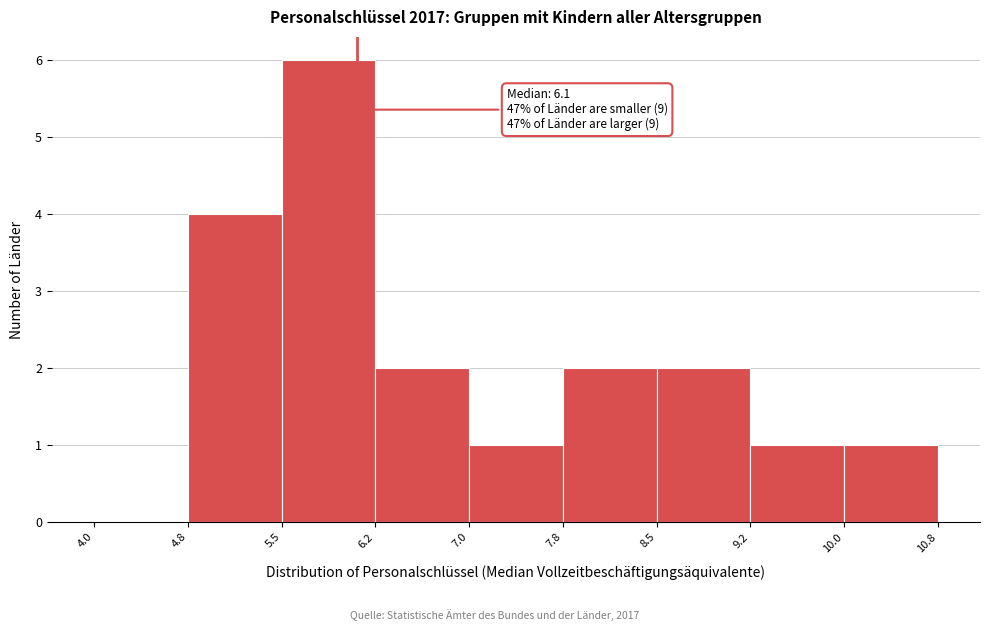

Which range on the x-axis has the tallest bar?

5.5 to 6.2